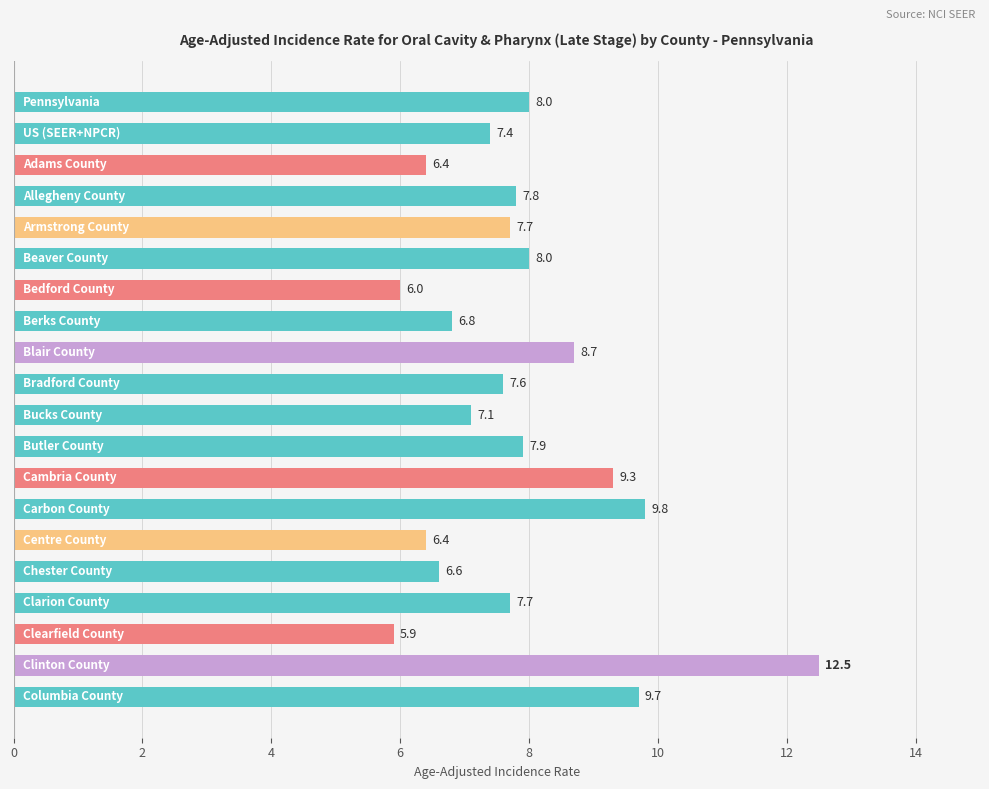

What is the sum of all values?

157.3